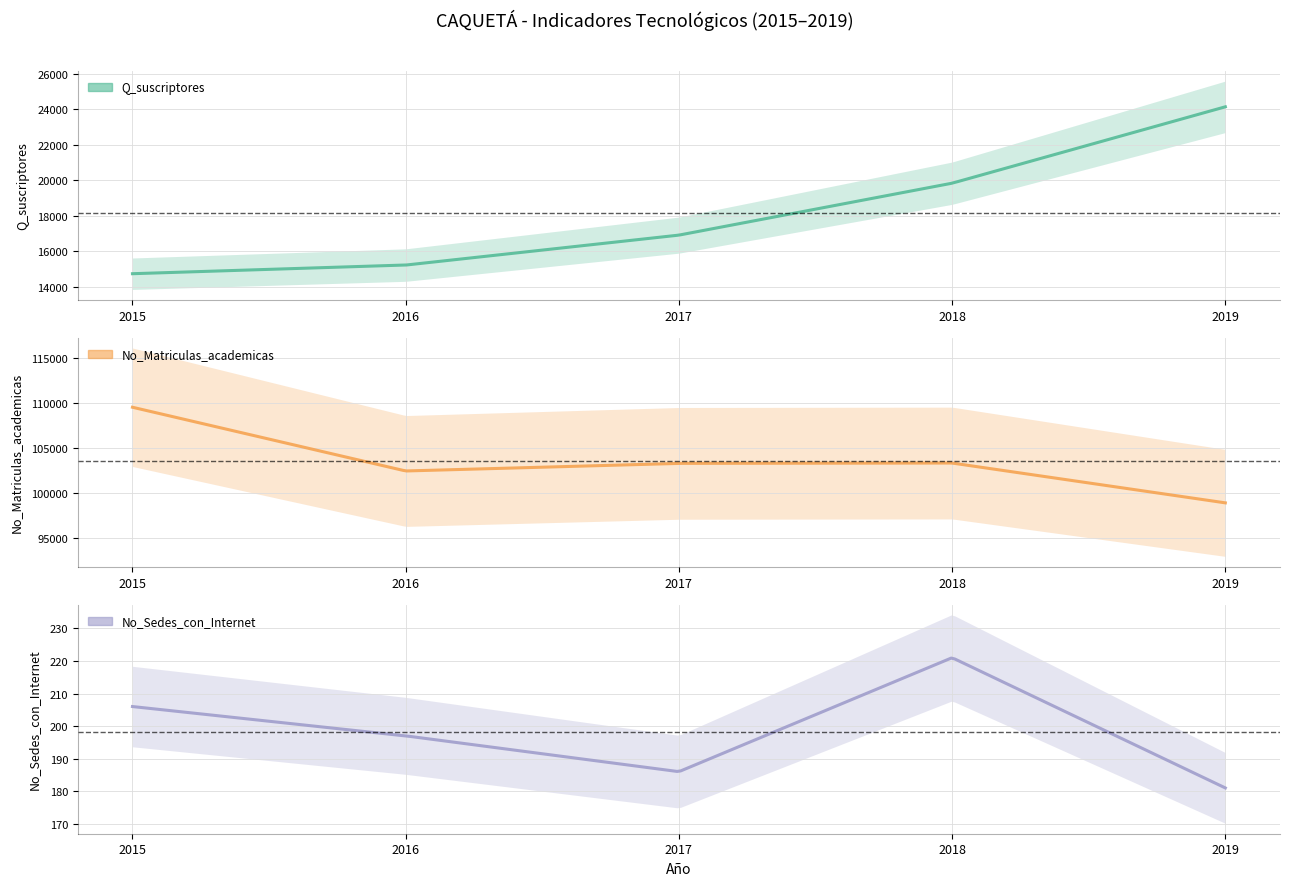

What are all the series names shown in the legend?

Q_suscriptores, No_Matriculas_academicas, No_Sedes_con_Internet